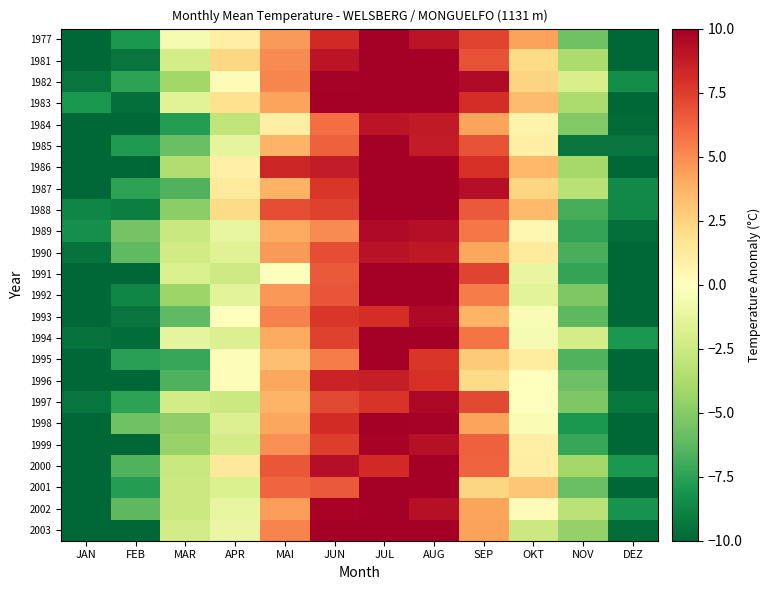

What is the smallest value displayed?

-14.6